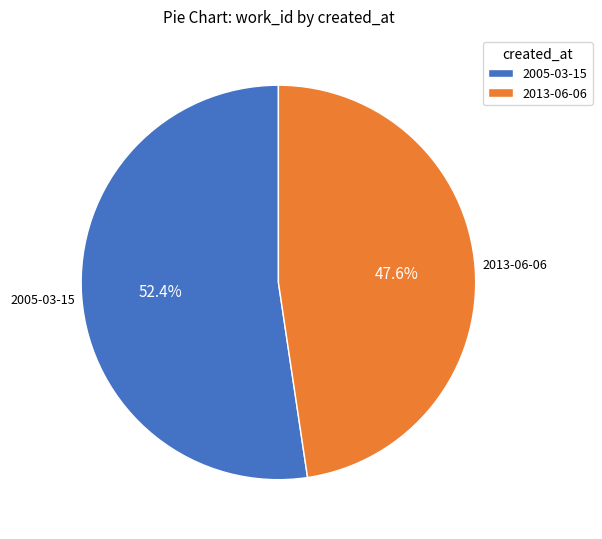

Does 2013-06-06 account for over 50% of the chart?

No